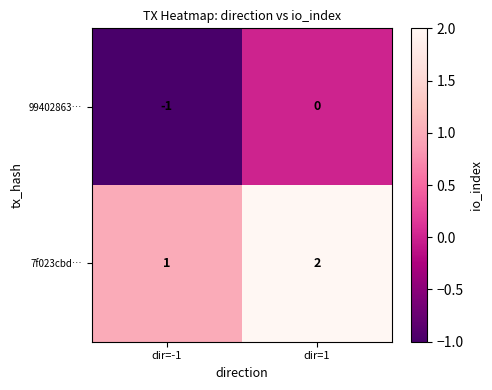

Where is 99402863… nearest to the value 0?

dir=1